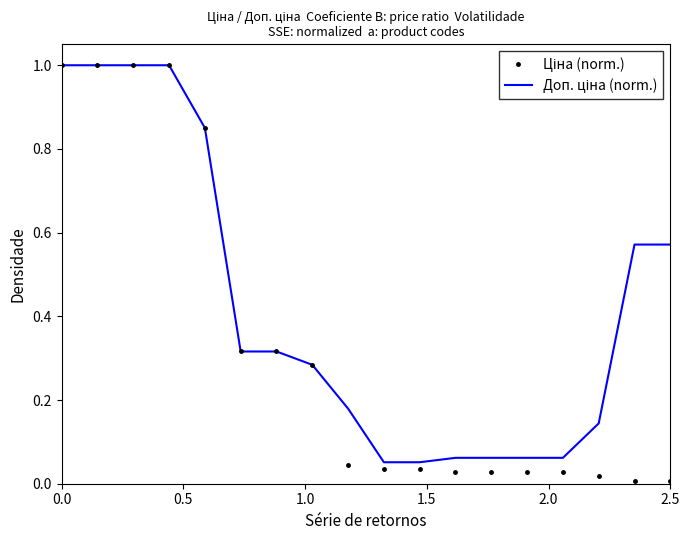

What is the greatest value displayed?

1.0